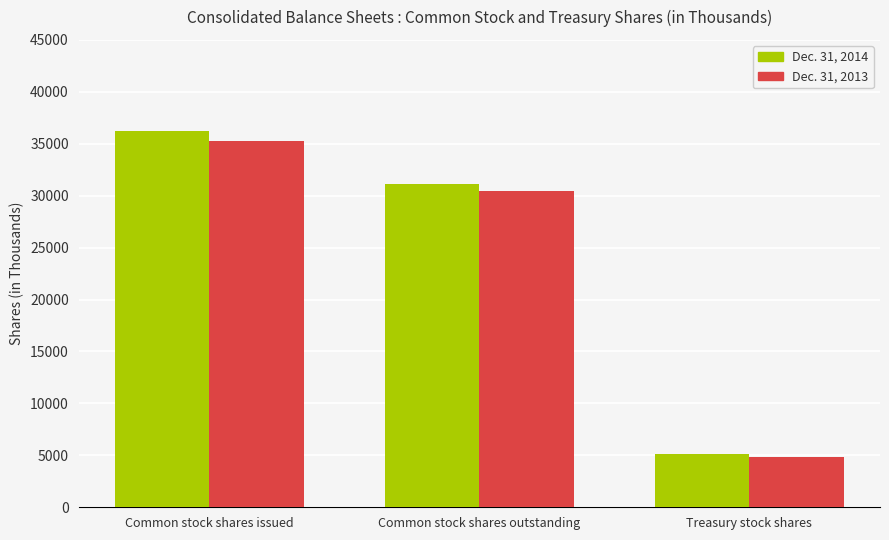

Reading right to left, what are all the values shown in this chart?

Dec. 31, 2014: Treasury stock shares=5142	Common stock shares outstanding=31116	Common stock shares issued=36258
Dec. 31, 2013: Treasury stock shares=4848	Common stock shares outstanding=30437	Common stock shares issued=35285